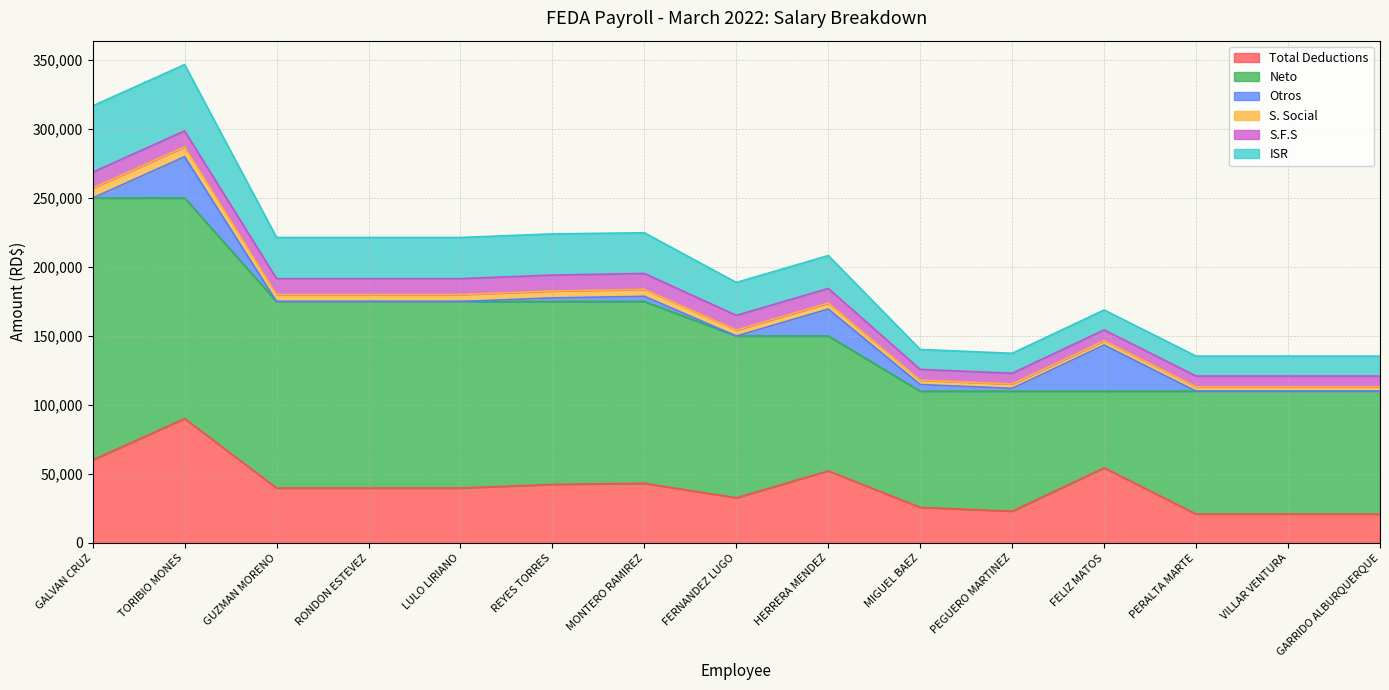

True or false: Total Deductions has a value of 16307.7 at REYES TORRES.

False